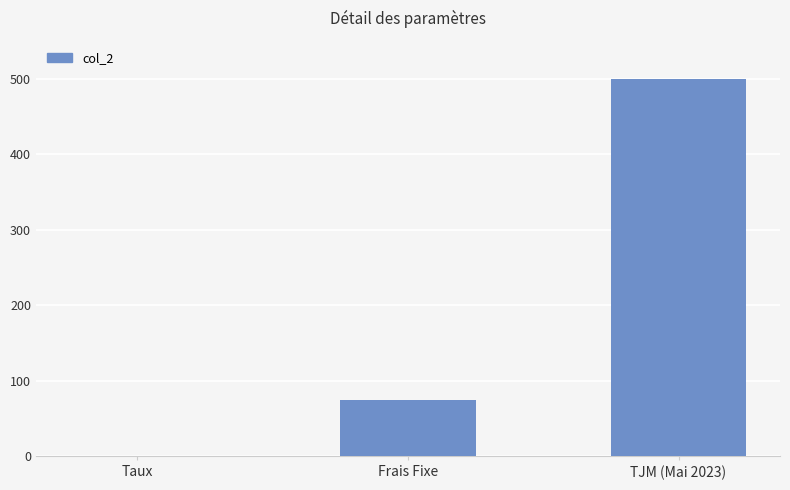

Is it true that the value at Taux is 0.1?

True